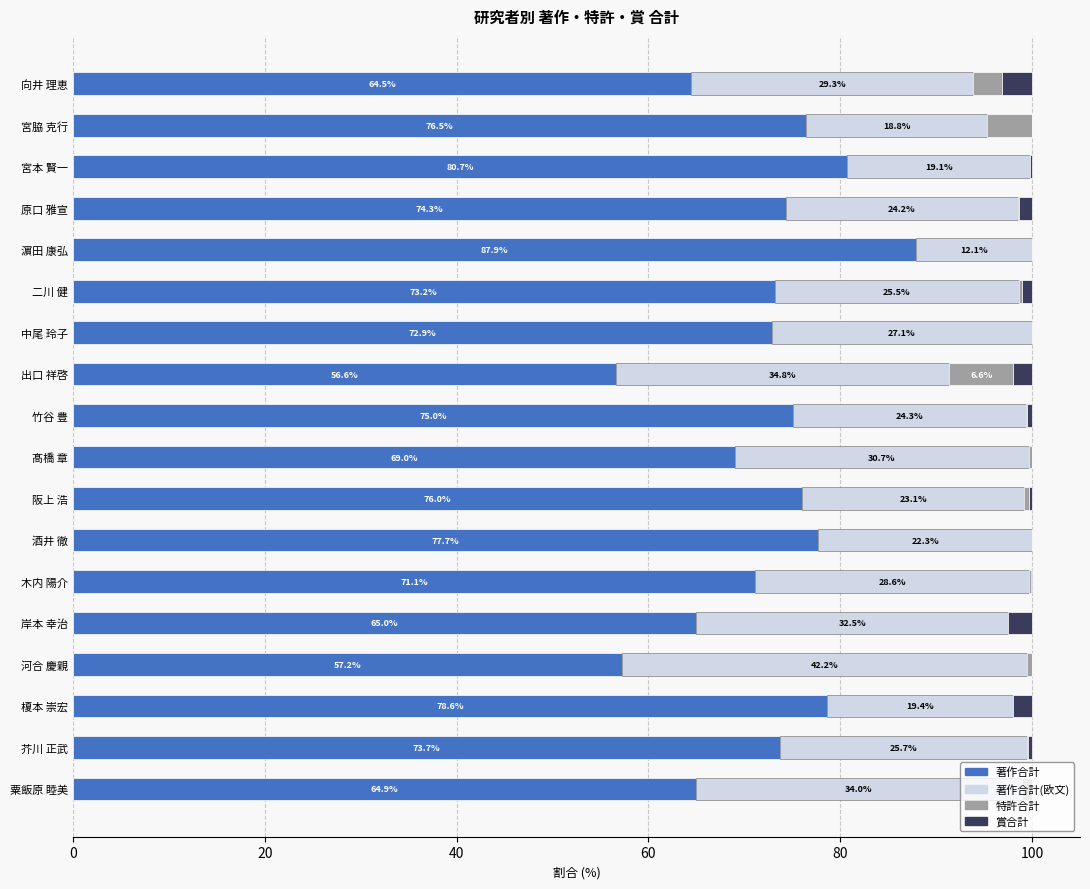

What is the highest value of the 著作合計 series?

87.9